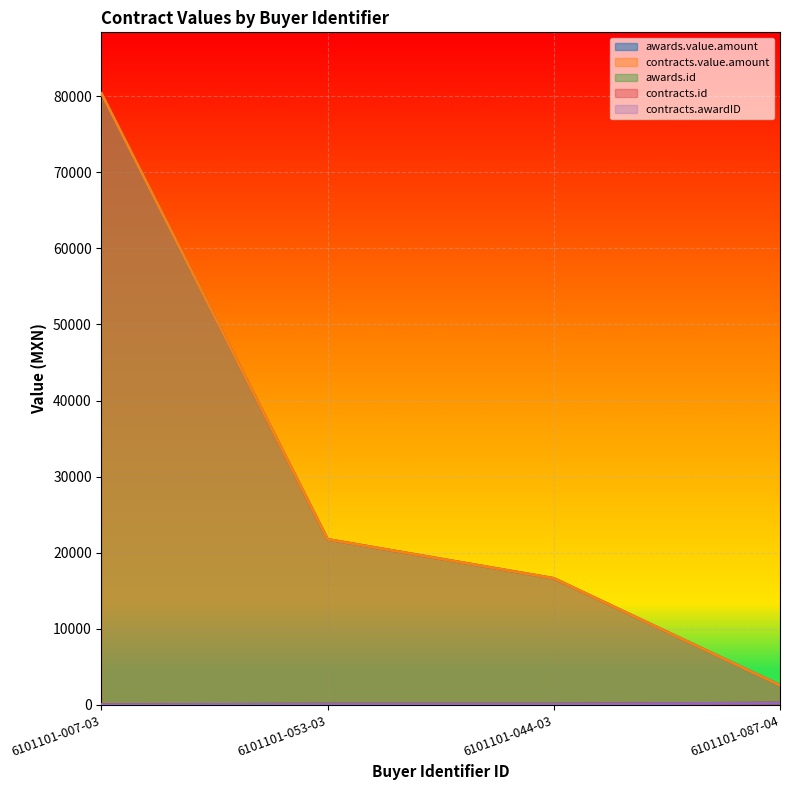

Which series changed the most between 6101101-044-03 and 6101101-087-04?

awards.value.amount